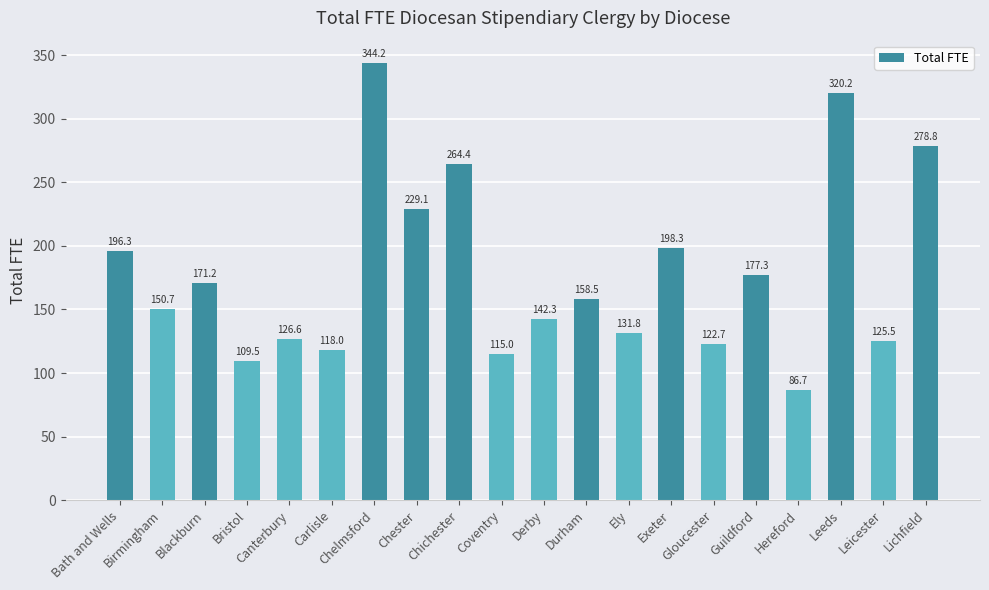

What position from the left is Lichfield?

20